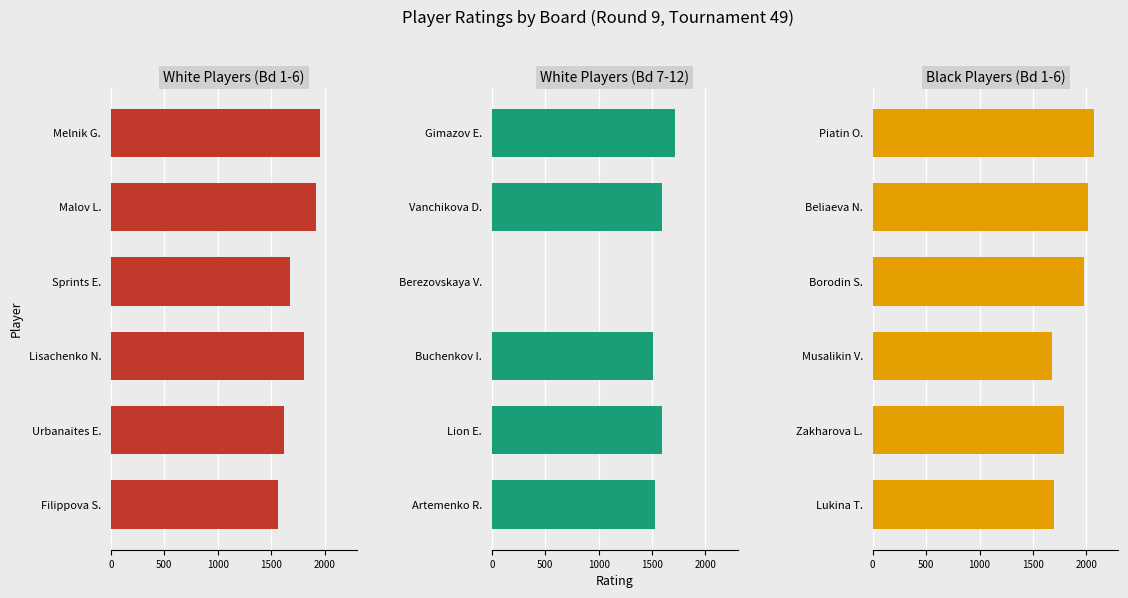

Is the value of White Players (Bd 1-6) at 500 greater than the value of White Players (Bd 7-12) at 1500?

Yes